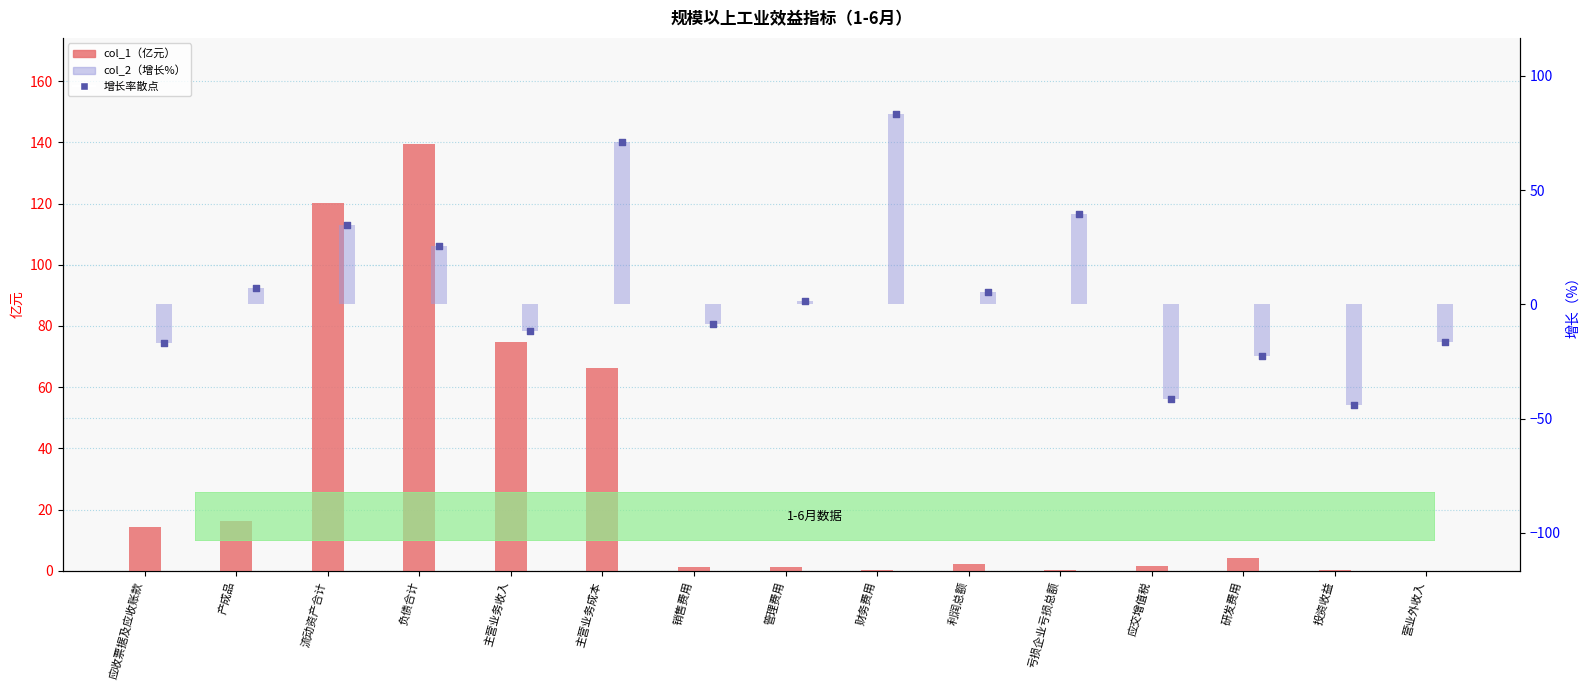

Is the value of col_1（亿元） at 流动资产合计 greater than the value of col_2（增长%） at 利润总额?

Yes